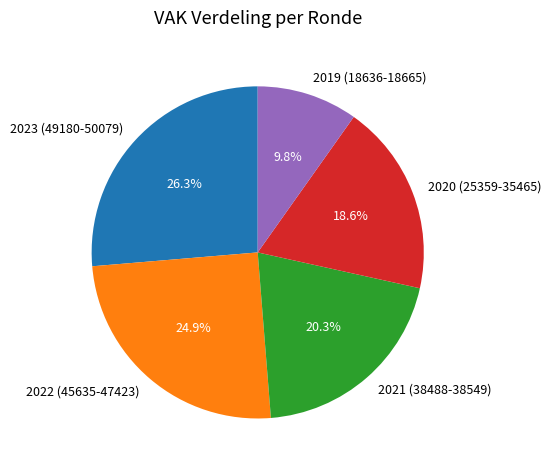

Is there any slice that represents more than half of the pie?

No